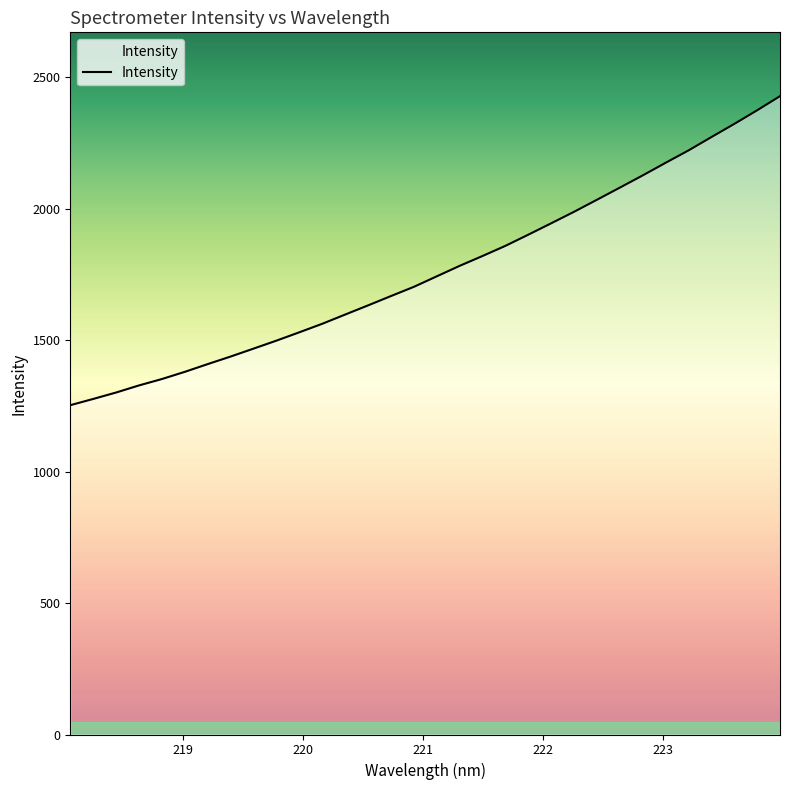

What is the difference between the maximum and minimum values?

1175.1